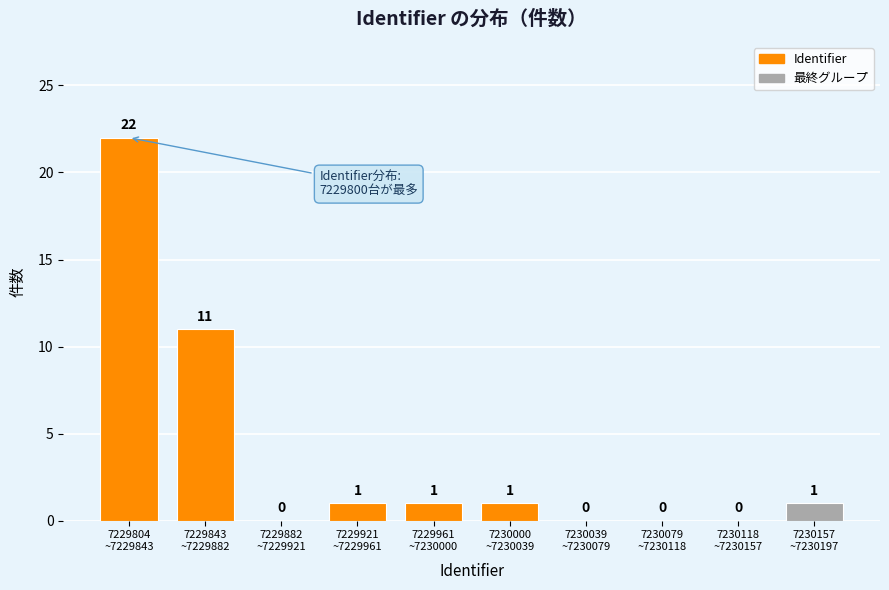

What is the maximum value shown in the chart?

22